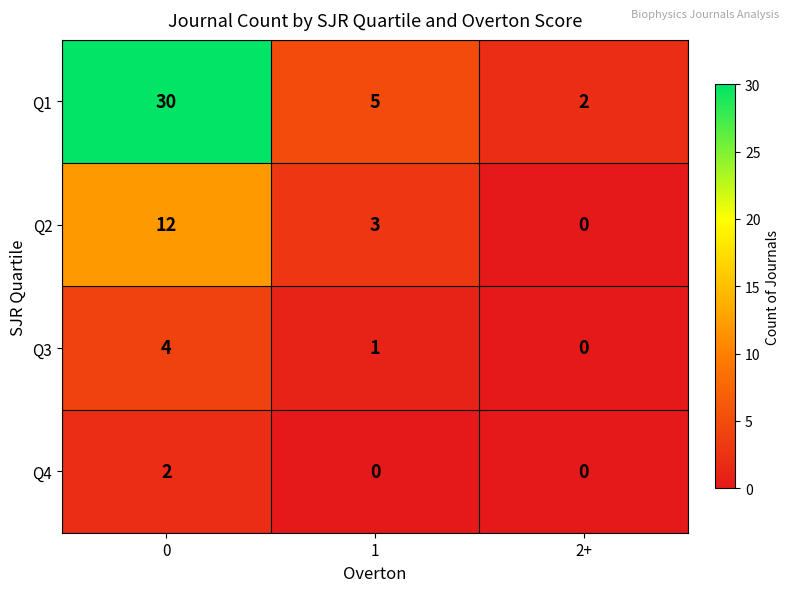

Which series changed the most between 0 and 1?

Q1